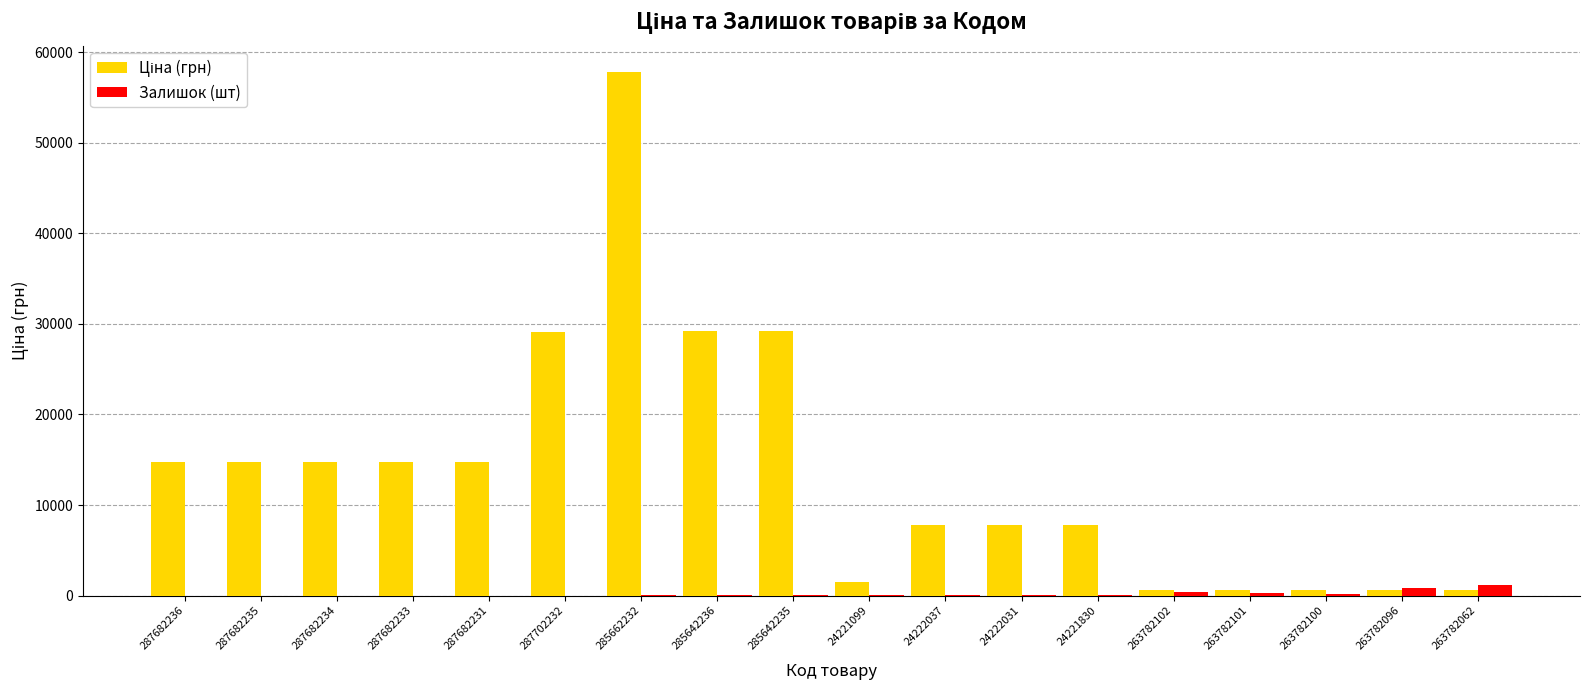

At which category is the sum across all series the highest?

285662232